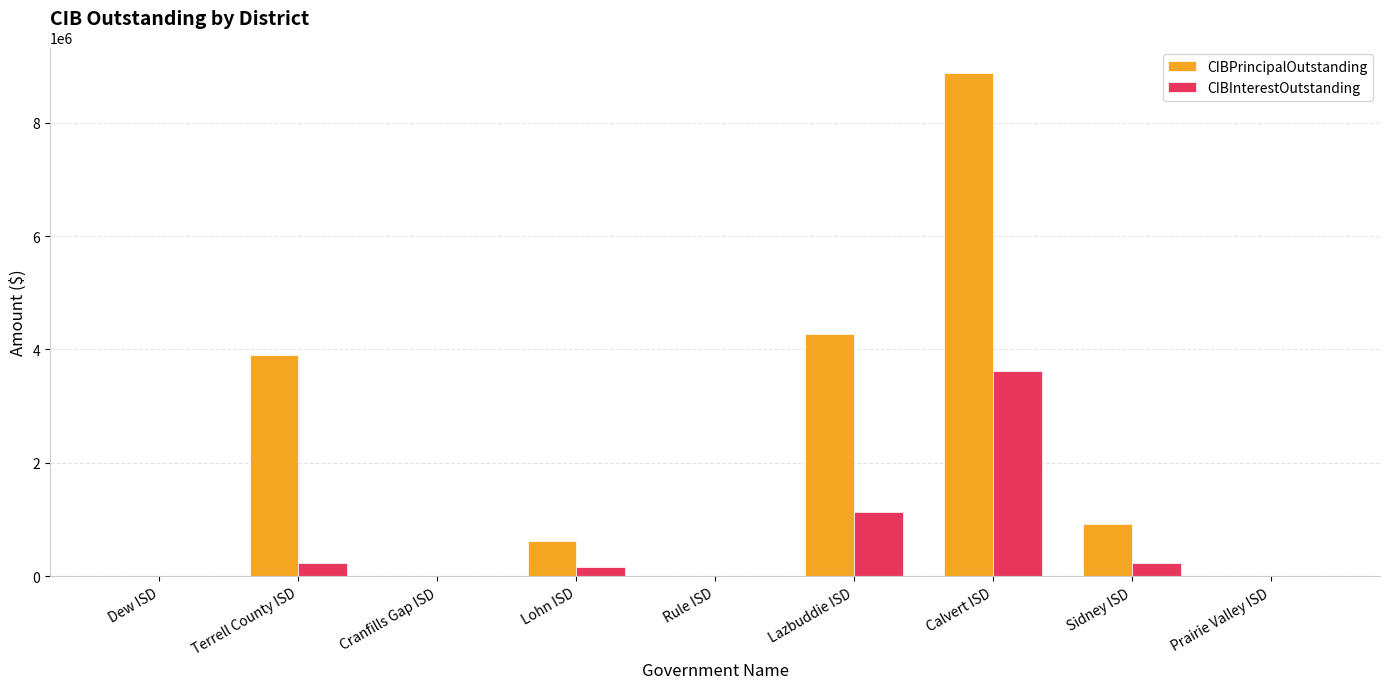

Is it true that CIBPrincipalOutstanding equals 3895000.0 at Terrell County ISD?

True